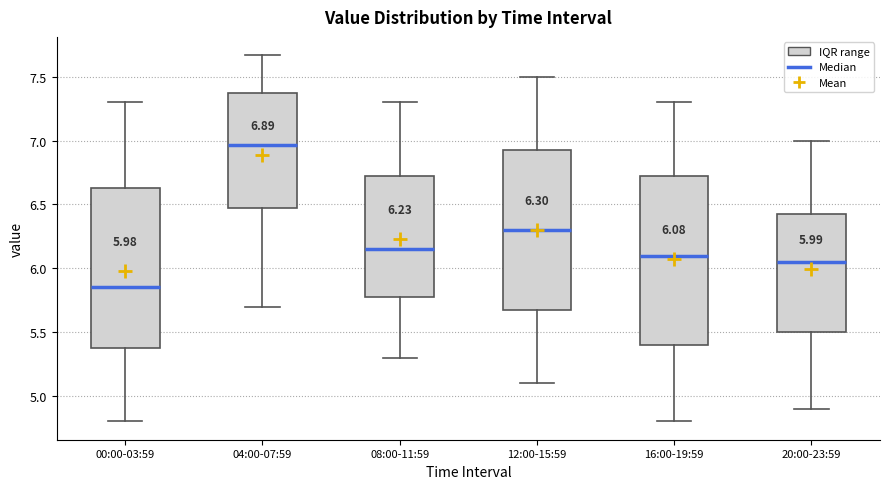

Which box's median line is the lowest?

00:00-03:59